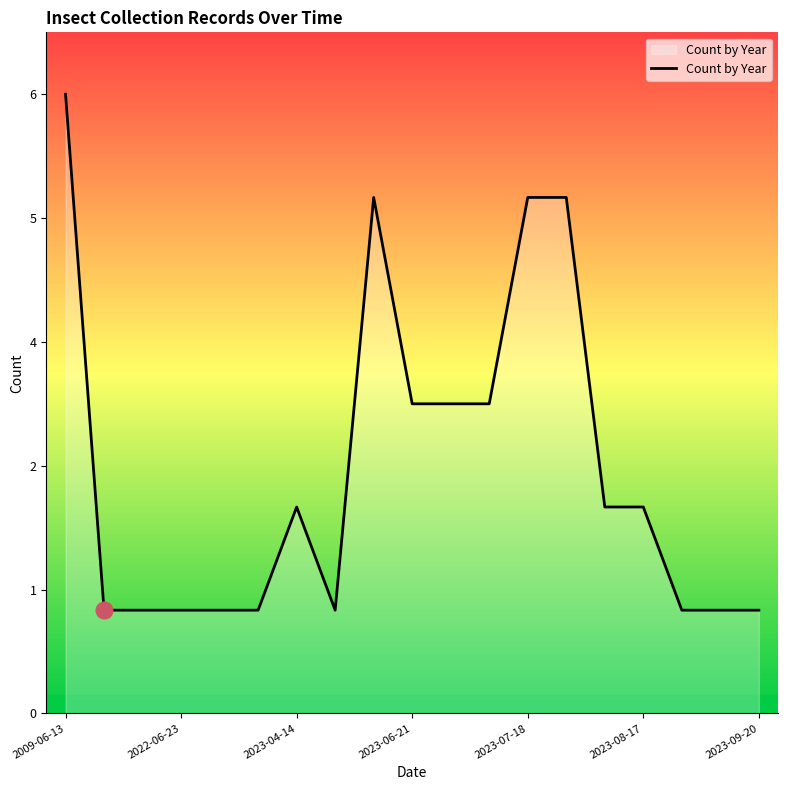

Does the chart have visible grid lines?

No